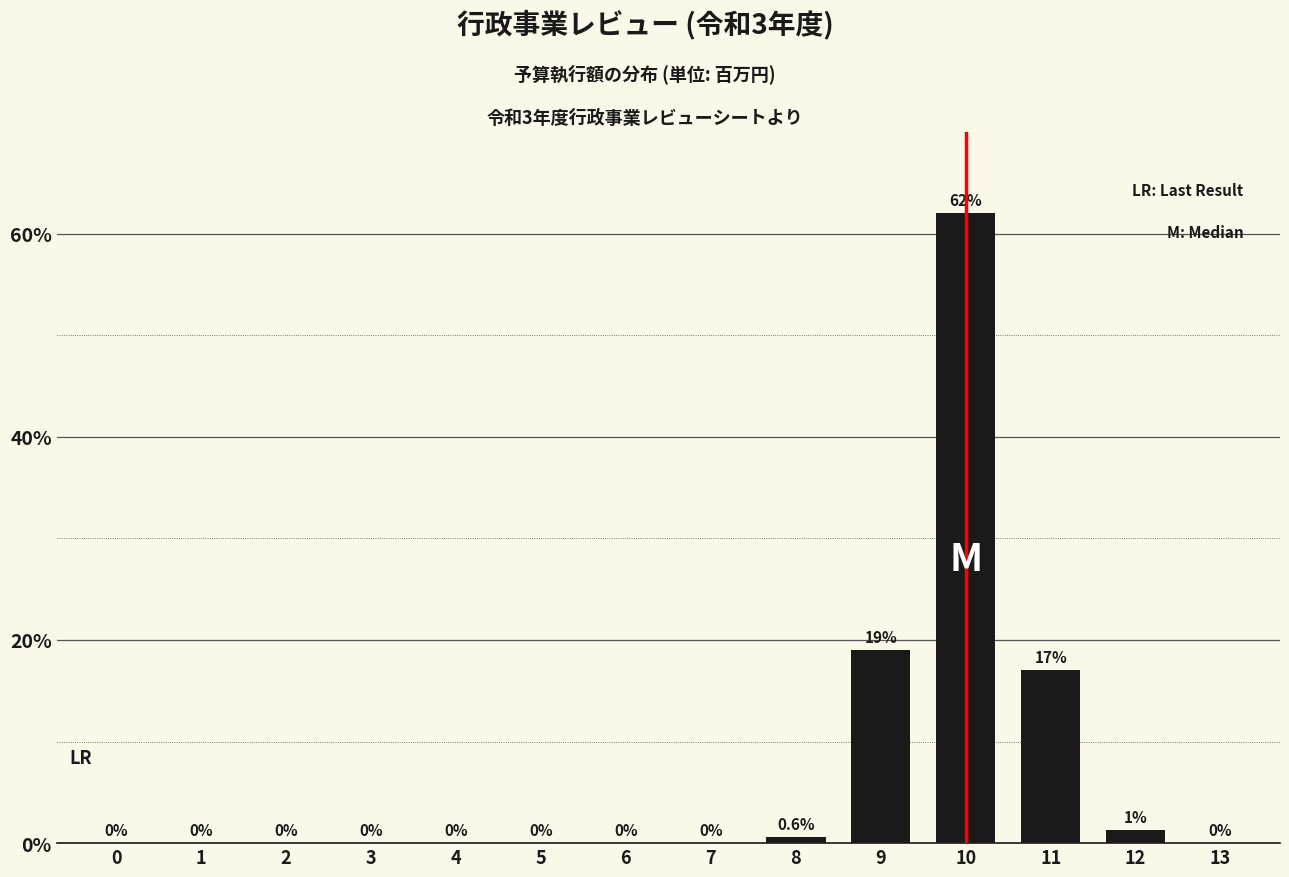

Reading left to right, transcribe all the data shown in this chart.

0=0.0	1=0.0	2=0.0	3=0.0	4=0.0	5=0.0	6=0.0	7=0.0	8=0.6	9=19.0	10=62.0	11=17.0	12=1.3	13=0.0